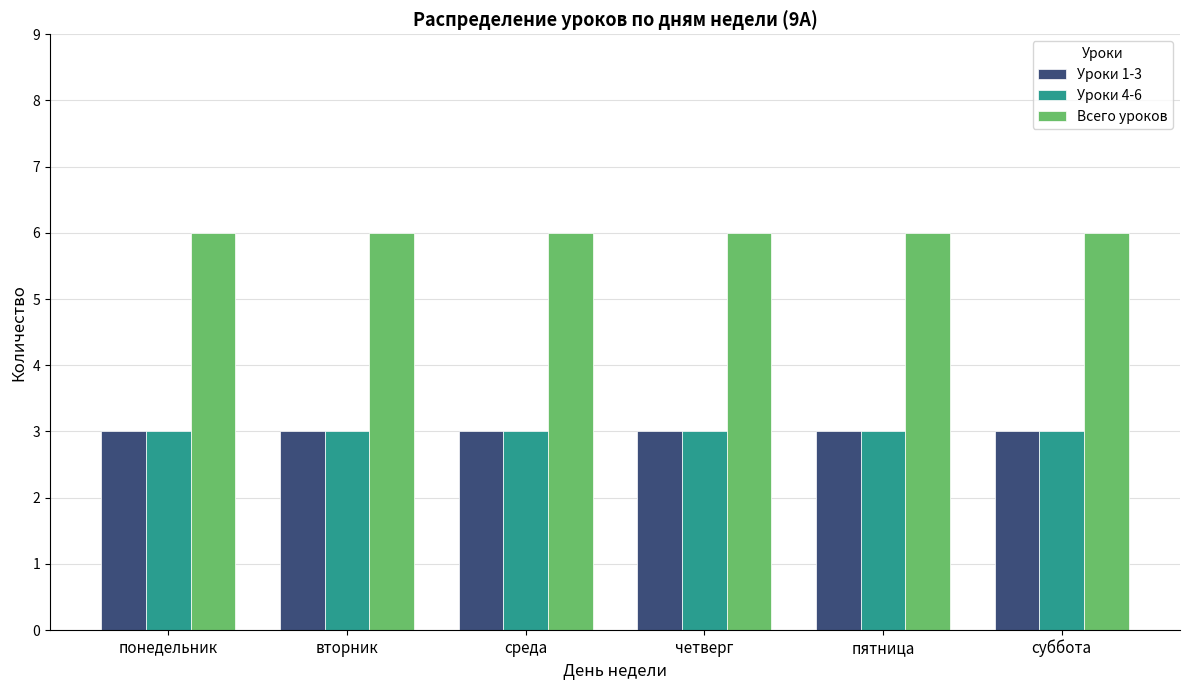

What is the highest value of the Уроки 1-3 series?

3